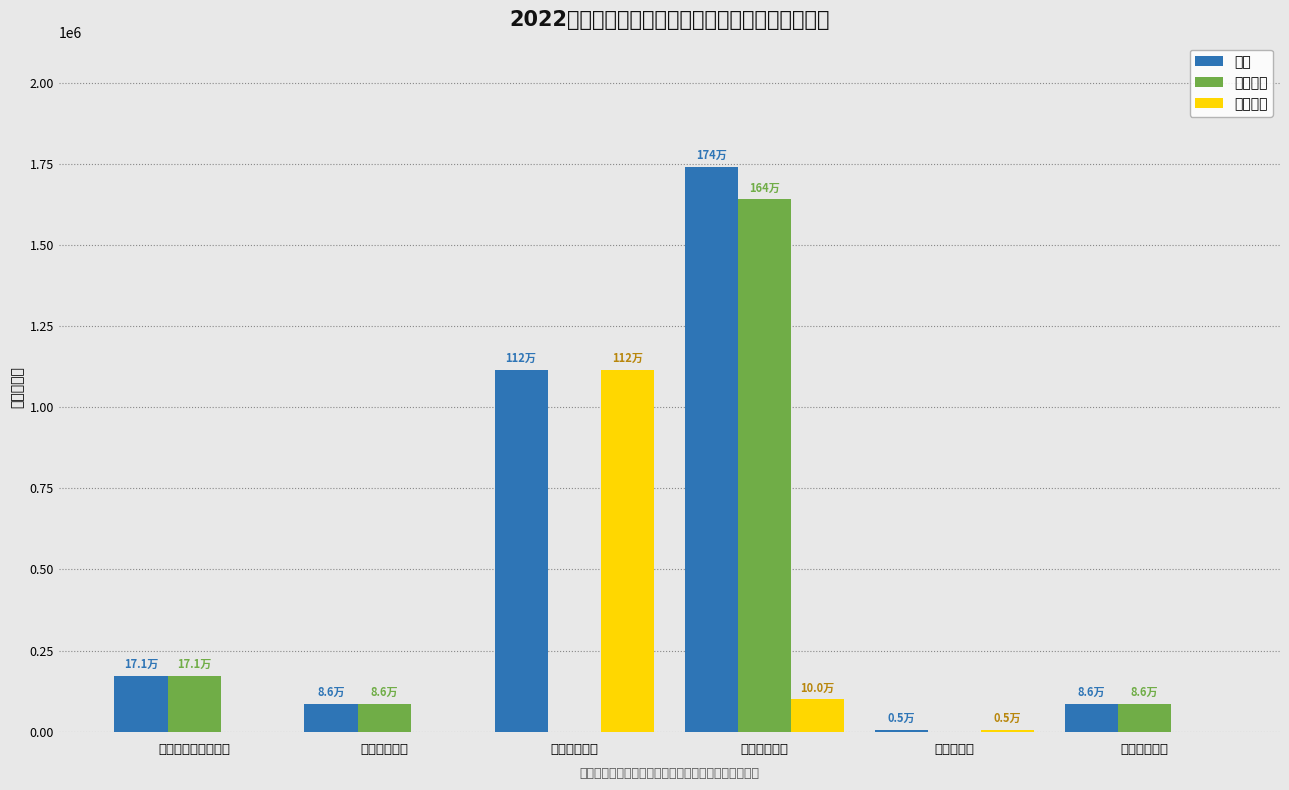

The 基本支出 series shows 151516.9 at 住房保障支出. True or false?

False